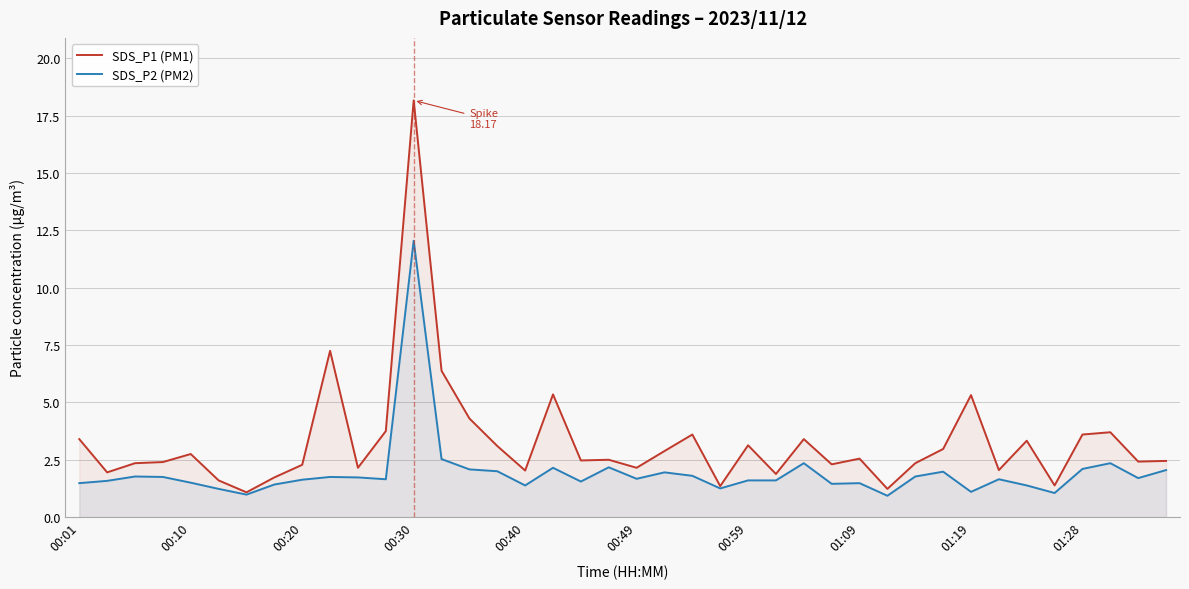

Rank the series by their average value, from lowest to highest.

SDS_P2 (PM2), SDS_P1 (PM1)